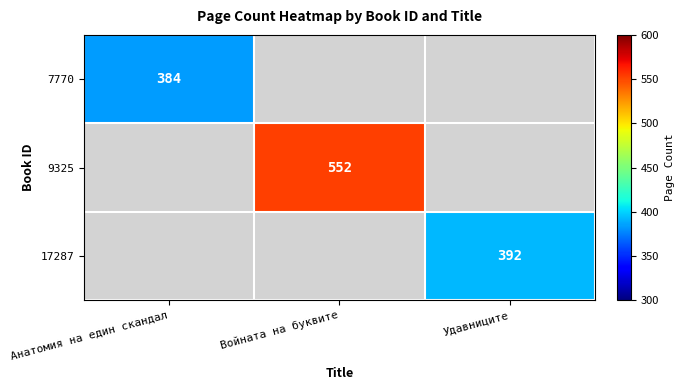

True or false: 7770 has a value of 384 at Анатомия на един скандал.

True